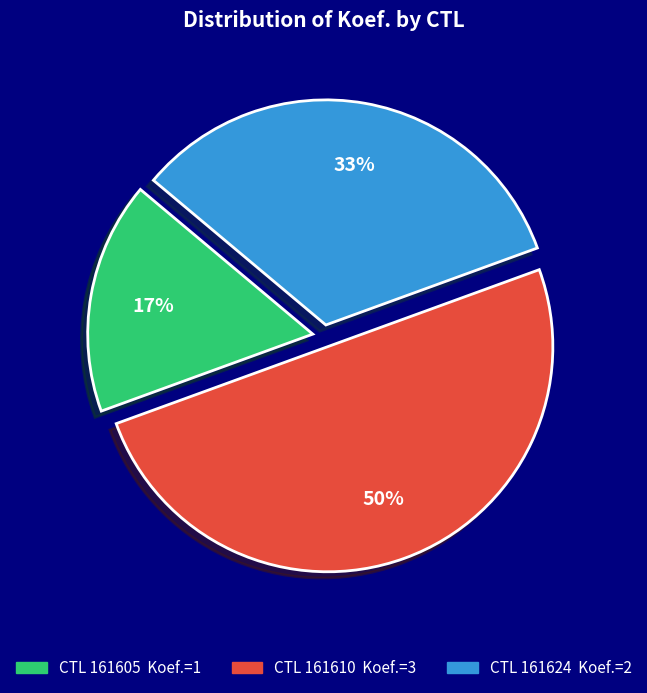

To the nearest percent, what is the average slice percentage?

33%